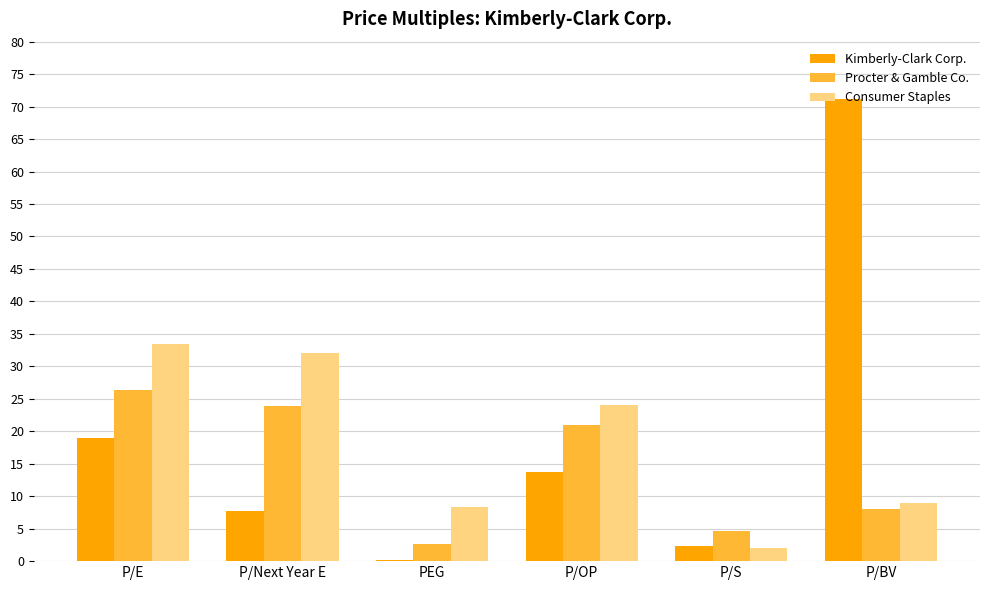

What value does the Procter & Gamble Co. series have at P/E?

26.4